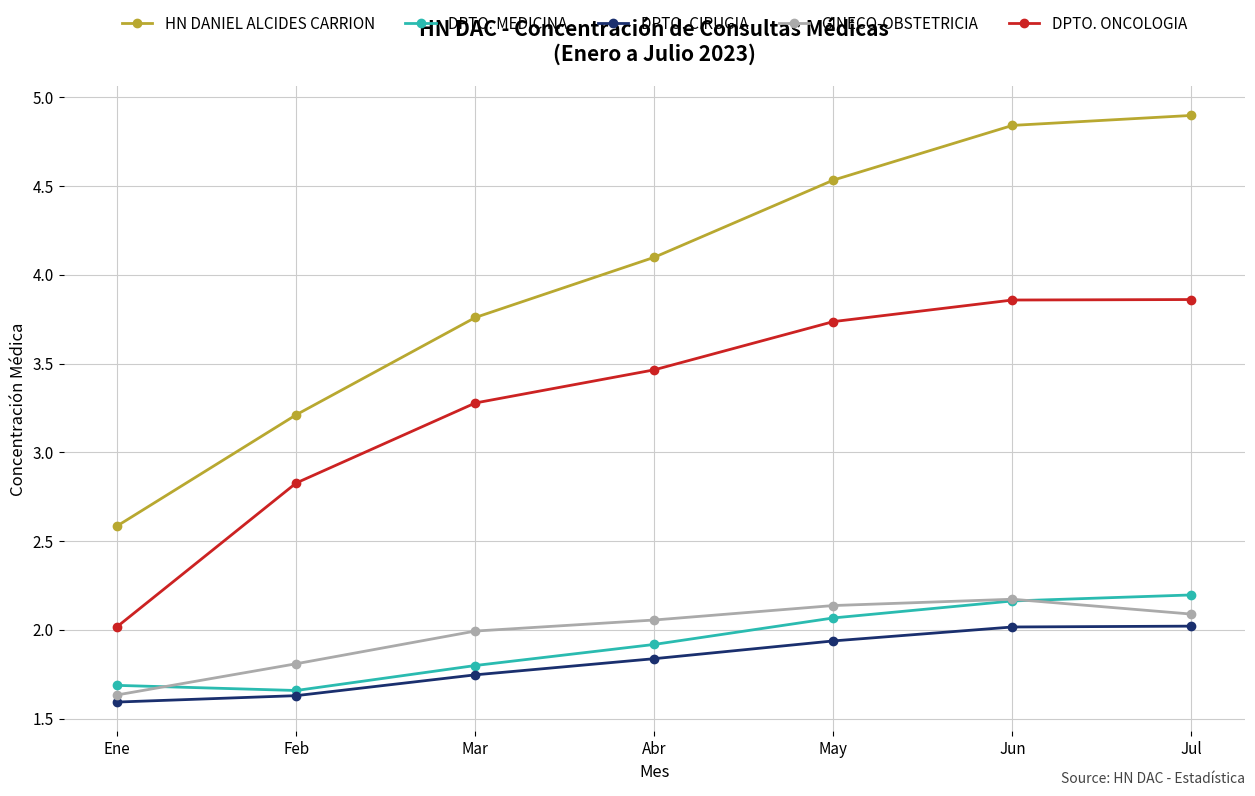

What position from the right is Ene?

7